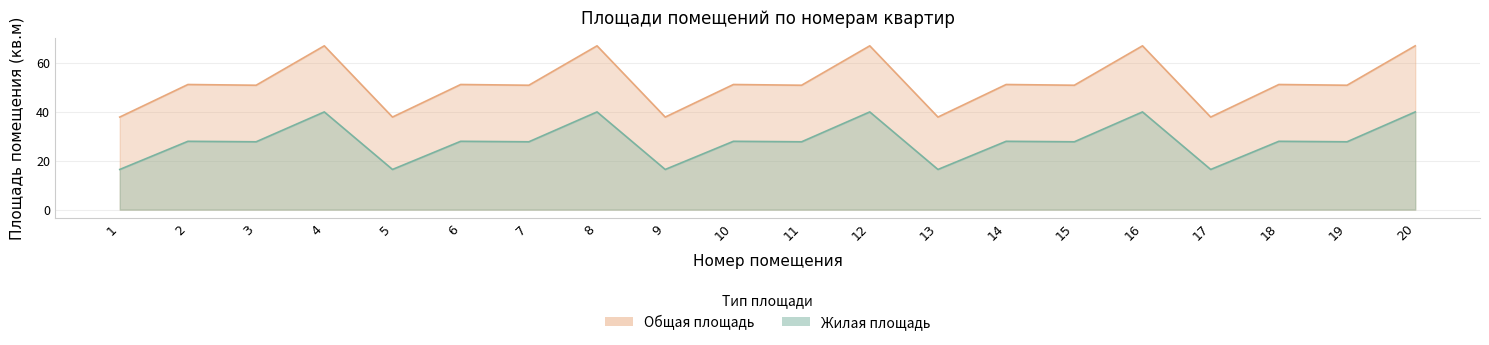

True or false: Общая площадь has a value of 80.2 at 7.

False